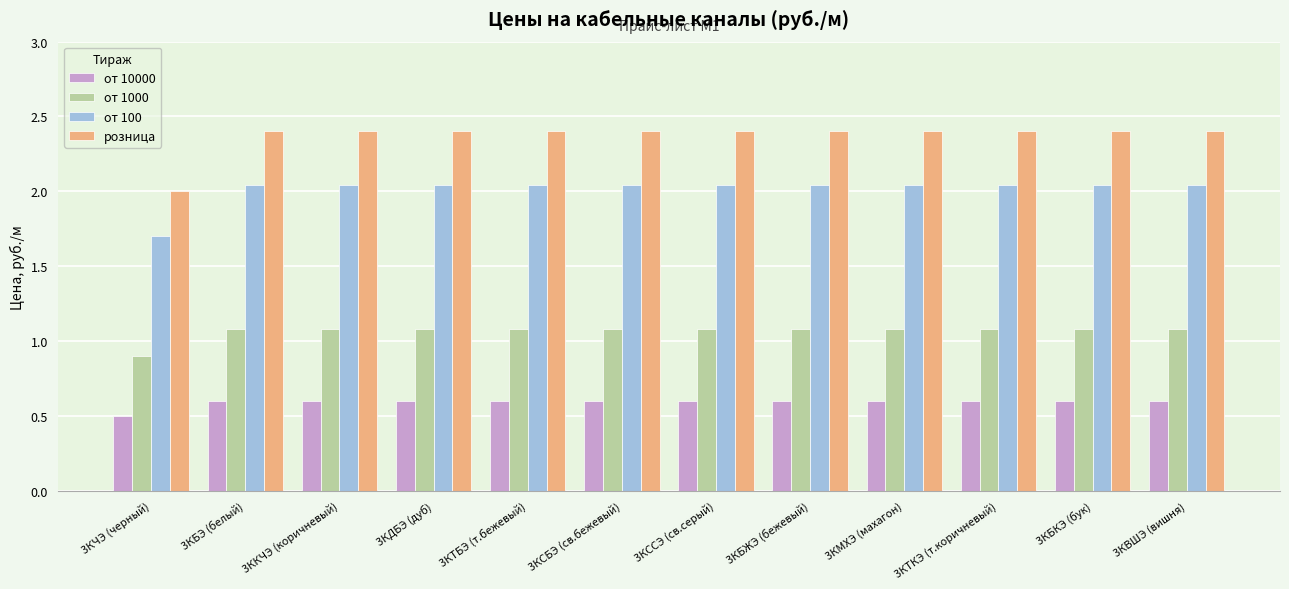

What is the average value of the от 10000 series?

0.6